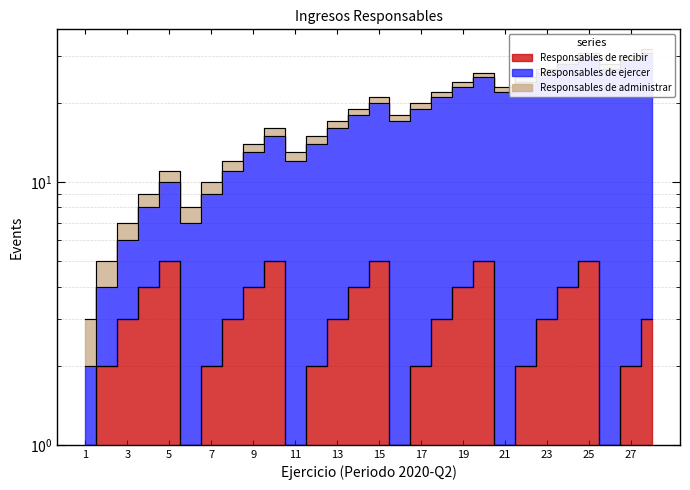

Where is the first local maximum for Responsables de ejercer?

5